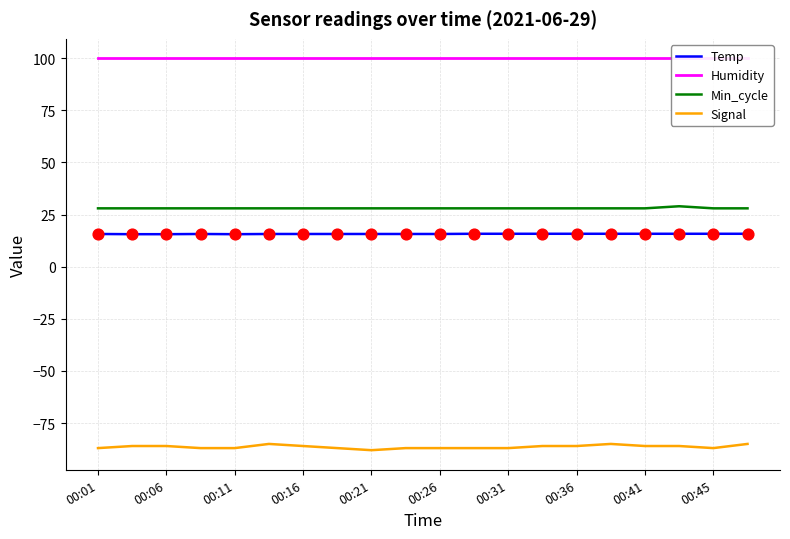

At how many categories does at least one series exceed -33?

20